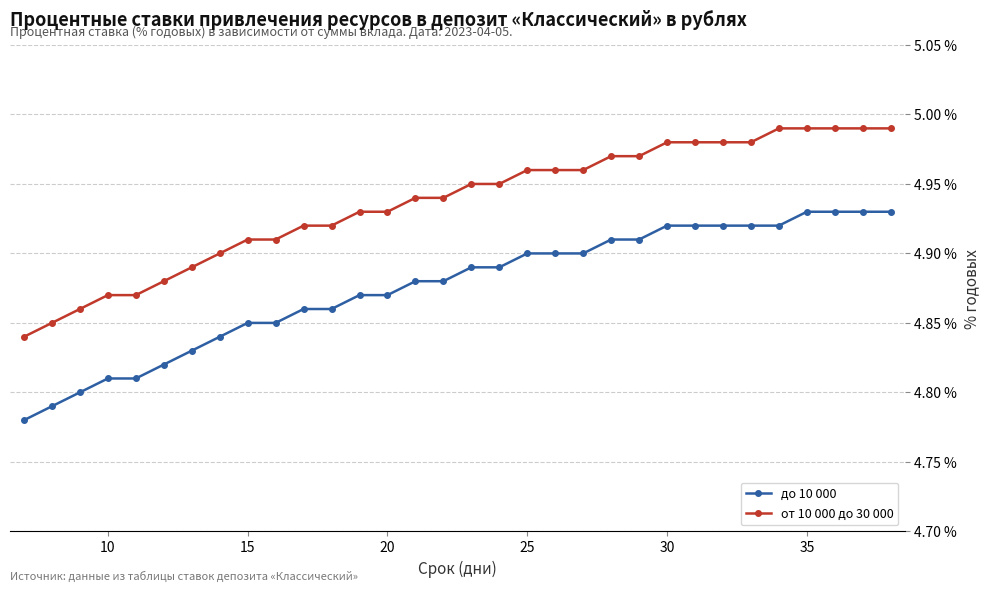

At how many categories does at least one series exceed 4?

32